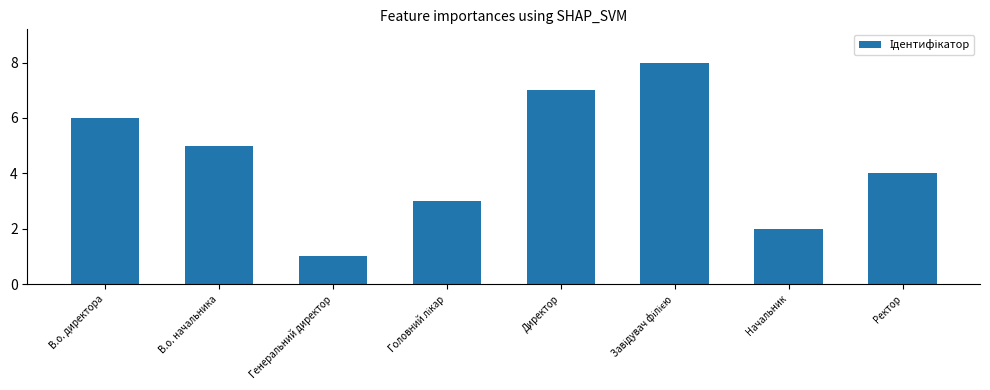

What position from the left is Начальник?

7